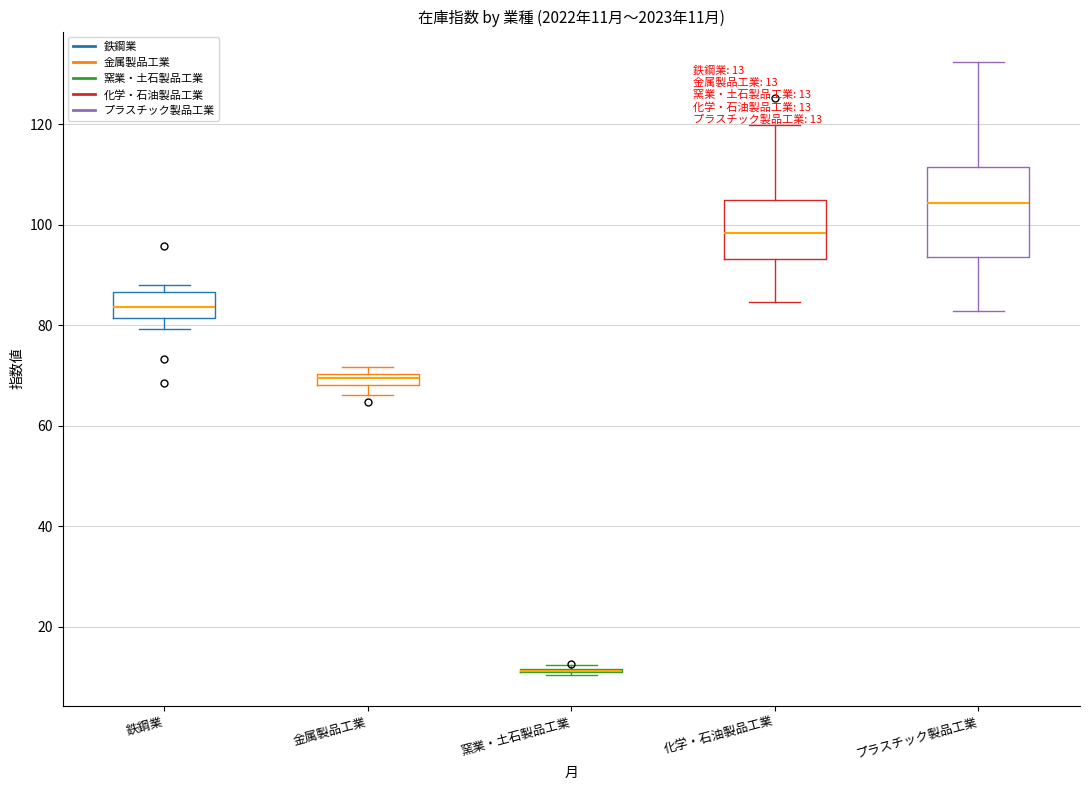

Comparing the boxes themselves (not the whiskers), which one is the tallest?

プラスチック製品工業